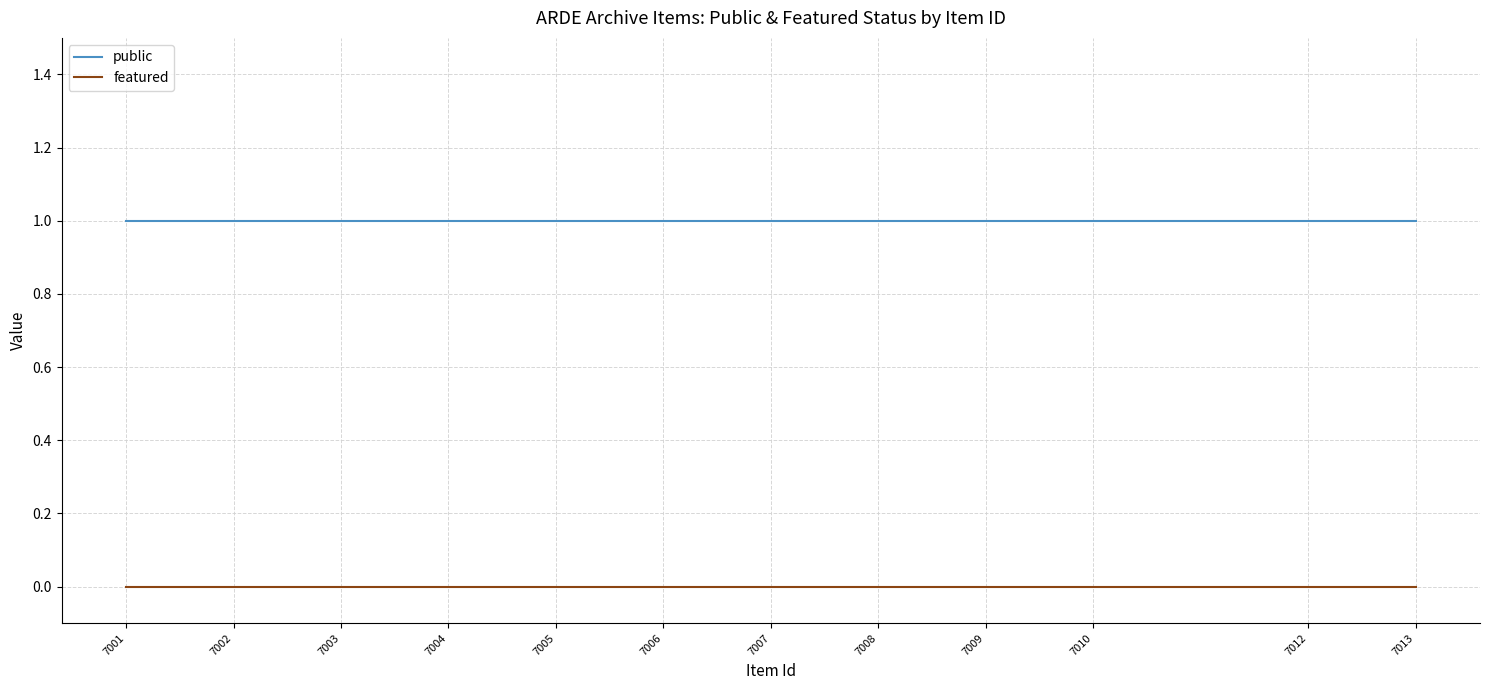

True or false: public and featured cross at least once.

False